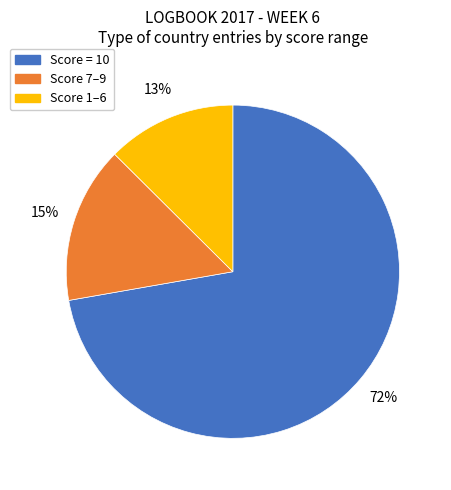

To the nearest percent, what is the average slice percentage?

33%